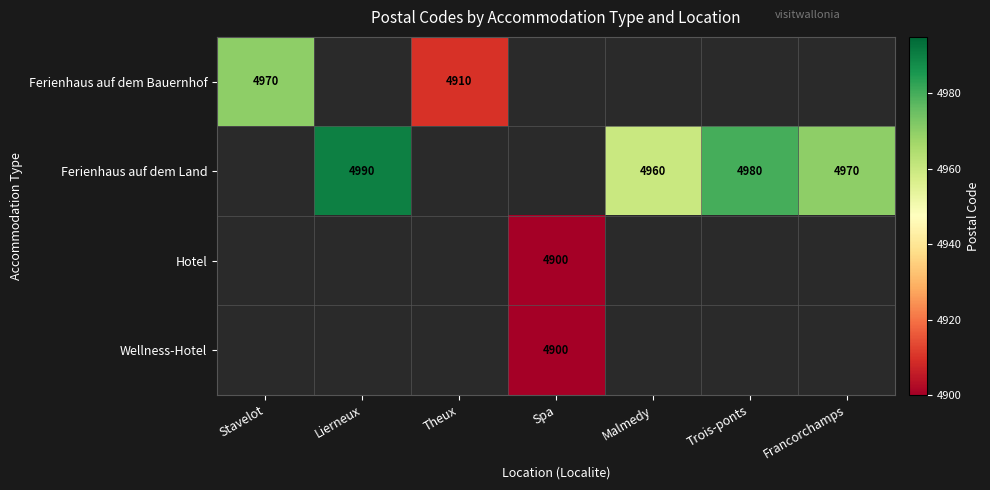

True or false: Wellness-Hotel has a value of 4900 at Spa.

True